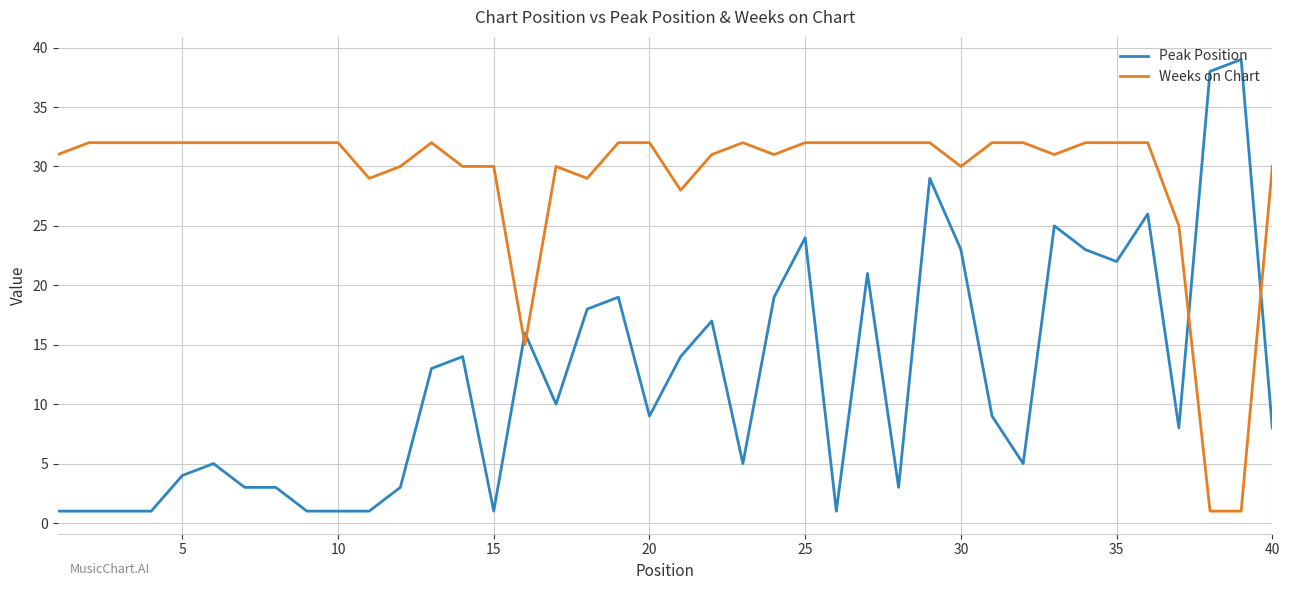

What is the maximum value shown in the chart?

39